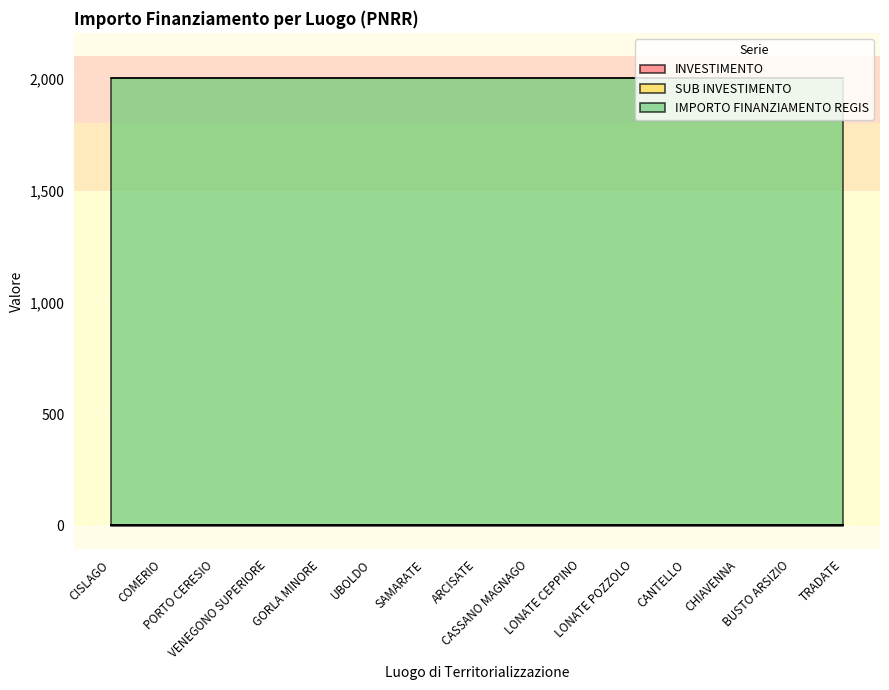

Which has a higher value, BUSTO ARSIZIO or LONATE CEPPINO?

BUSTO ARSIZIO